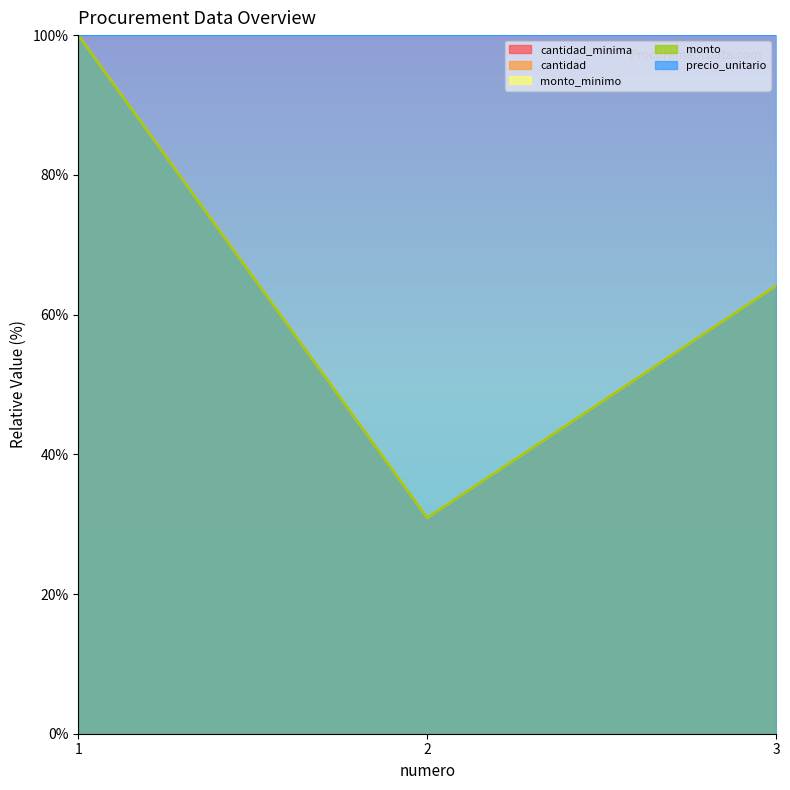

What is the sum of all cantidad values?

195.0